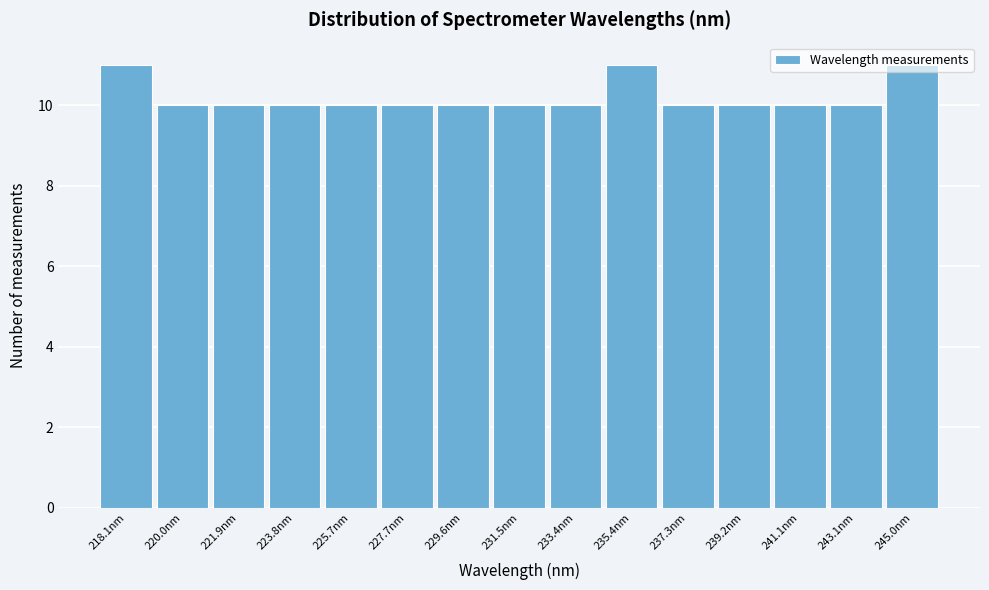

What is the minimum value shown in the chart?

10